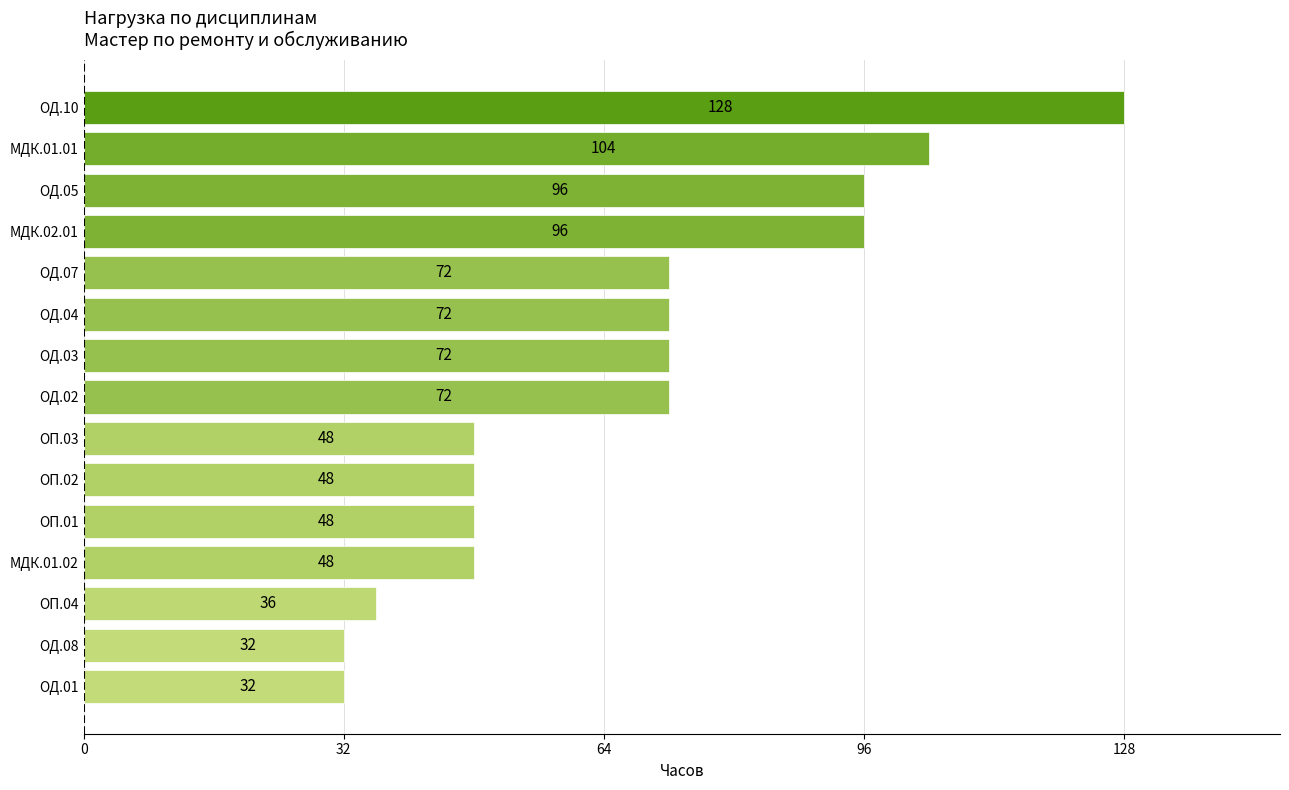

What is the difference between the values at ОП.01 and ОД.01?

16